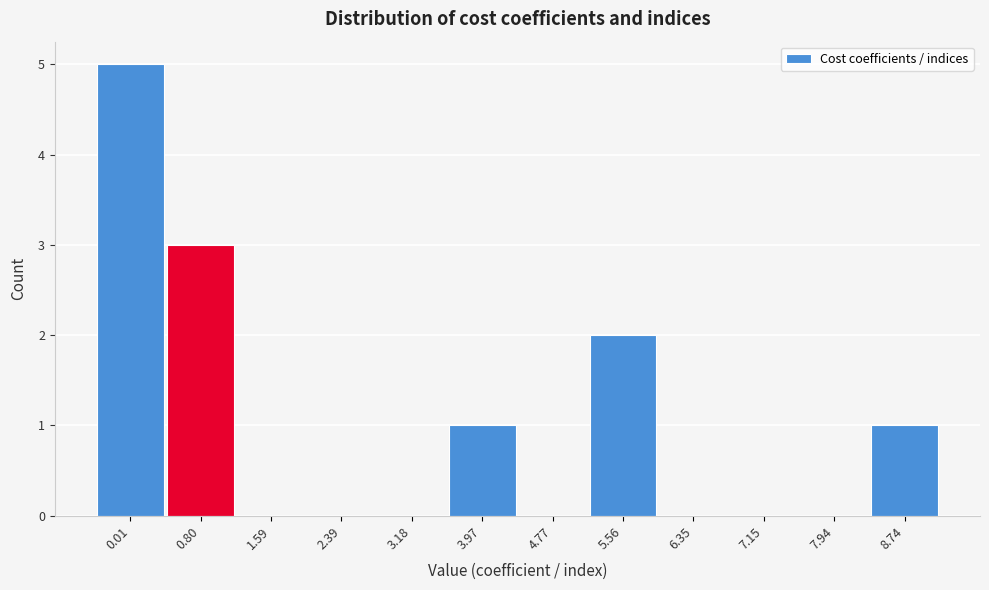

Reading right to left, extract all data points from this chart.

8.74=1	7.94=0	7.15=0	6.35=0	5.56=2	4.77=0	3.97=1	3.18=0	2.39=0	1.59=0	0.80=3	0.01=5